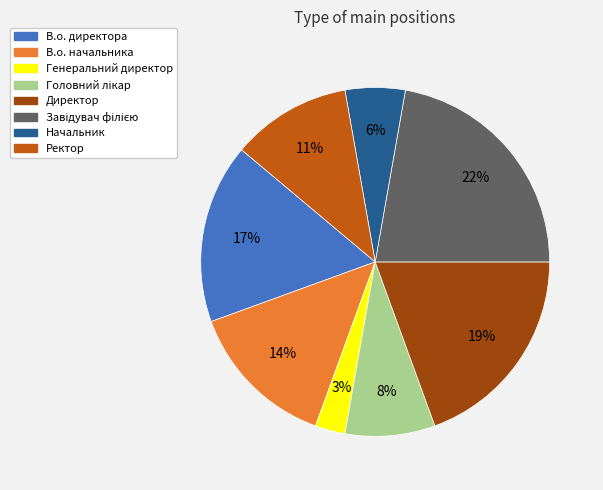

Count the number of slices in the pie.

8